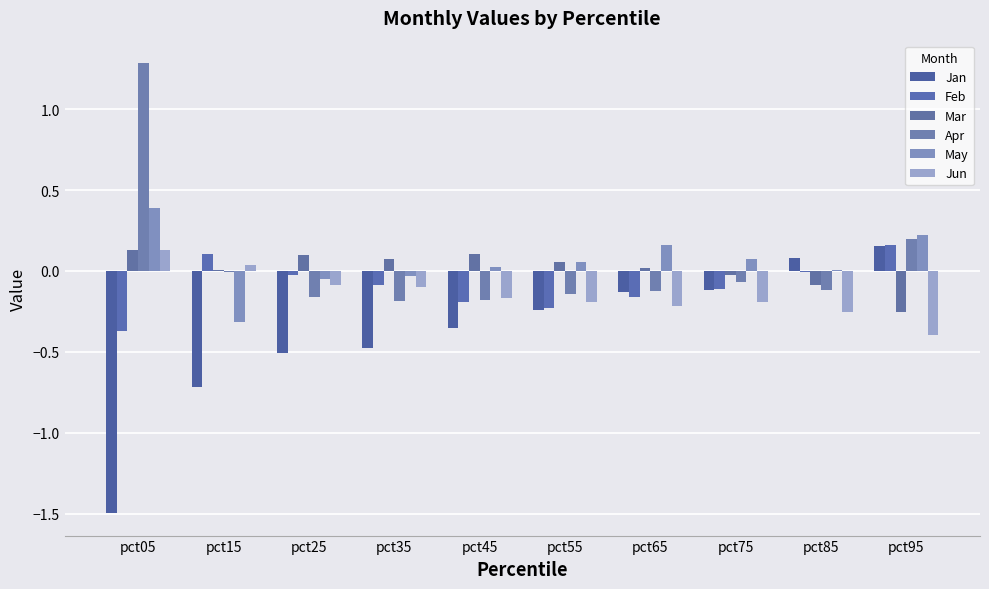

Is the value of Jun at pct85 greater than the value of Jan at pct85?

No